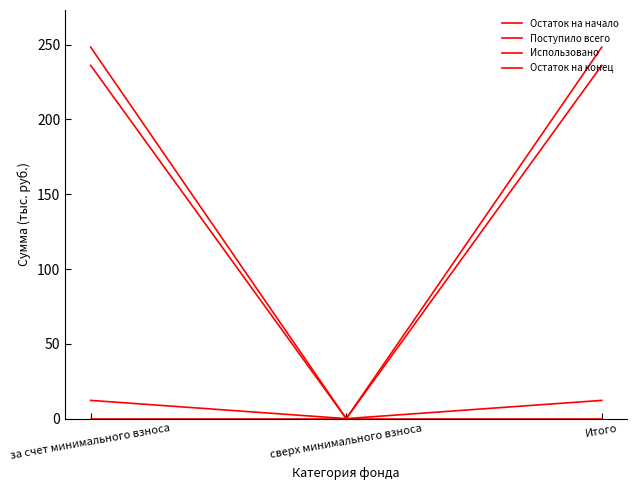

Does the chart have visible grid lines?

No